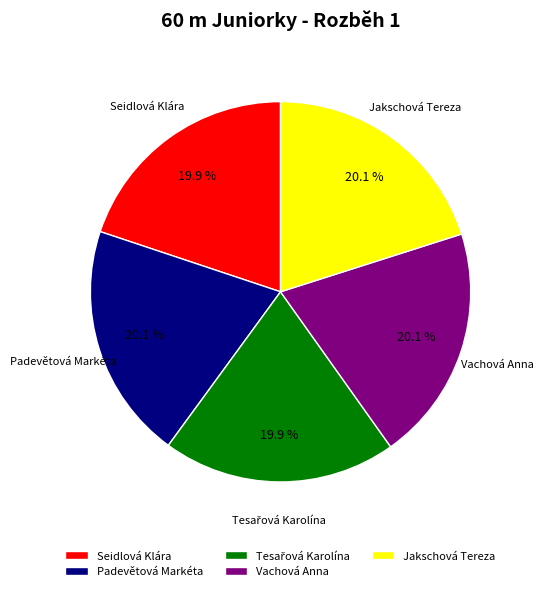

What percentage do Jakschová Tereza and Vachová Anna together represent?

40.2%